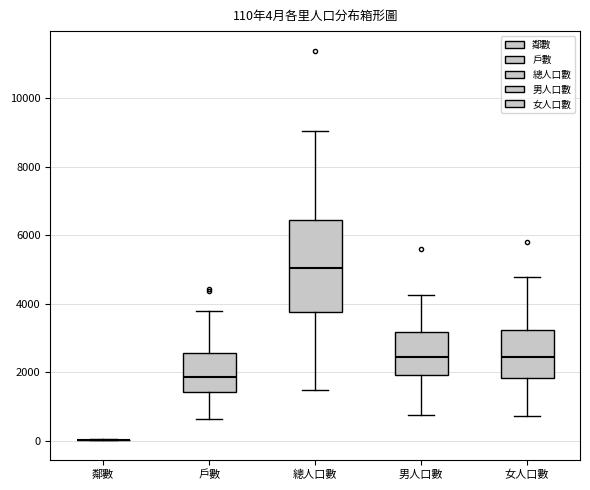

Which box is the tallest, from its lower edge to its upper edge?

總人口數